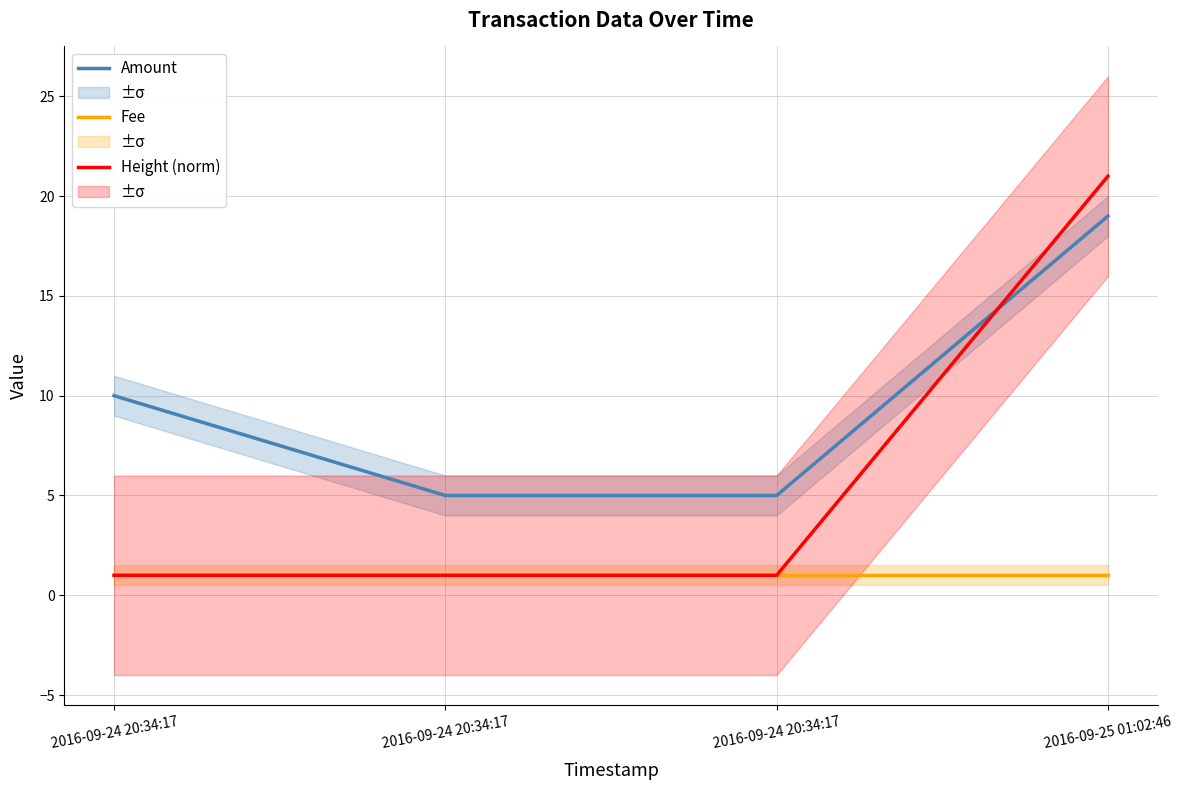

Reading right to left, extract all data points from this chart.

Amount: 19	5	5	10
Fee: 1	1	1	1
Height (norm): 21	1	1	1